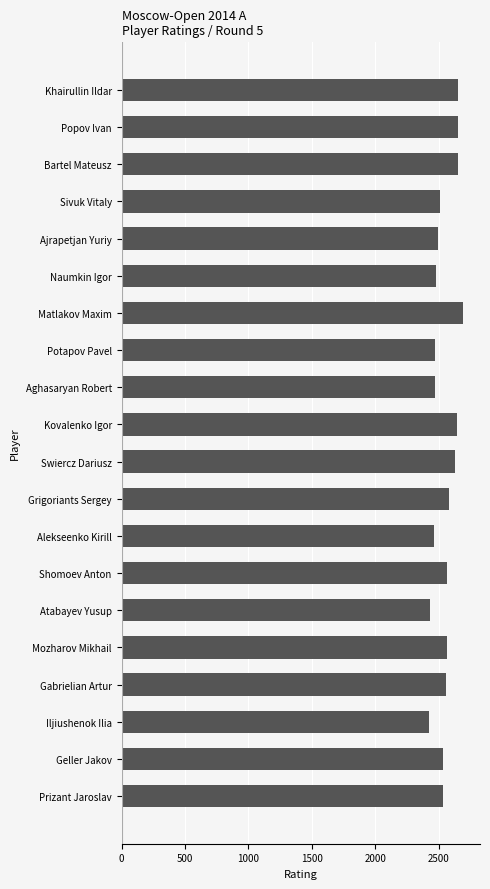

What is the minimum value shown in the chart?

2426